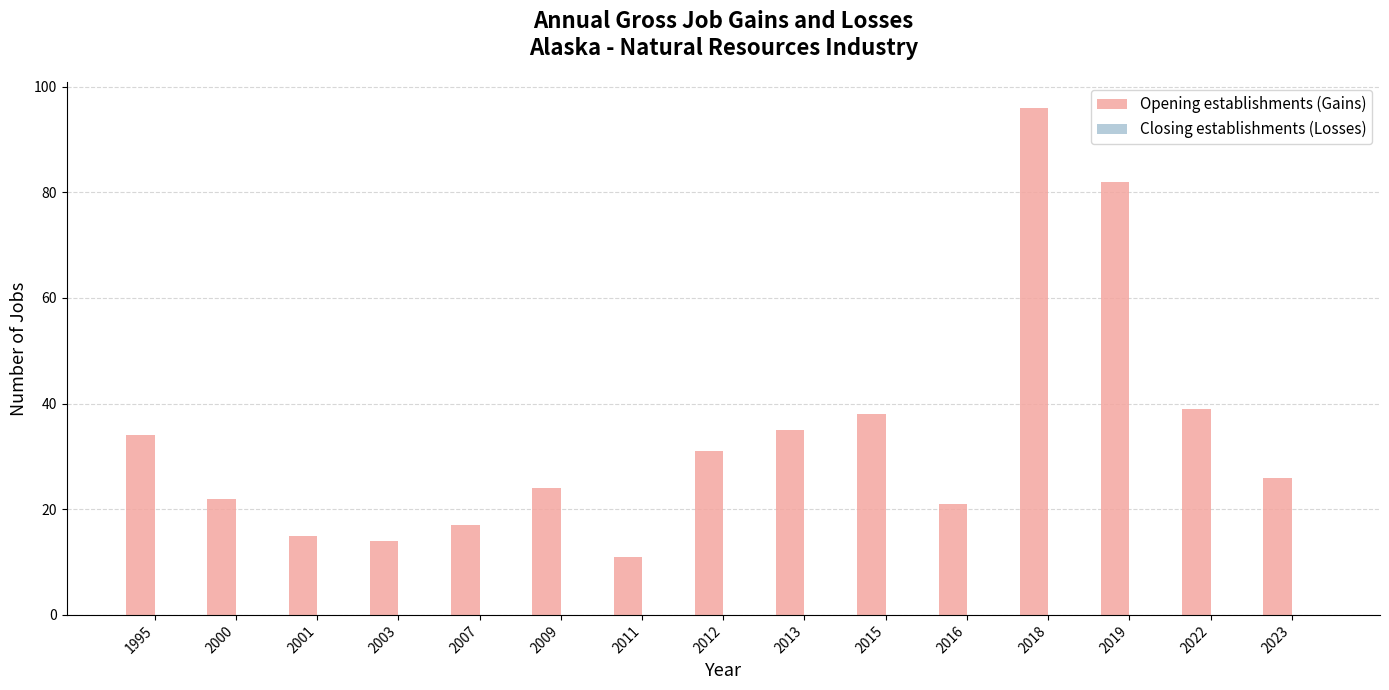

The chart shows a value of 11 at 2011. True or false?

True